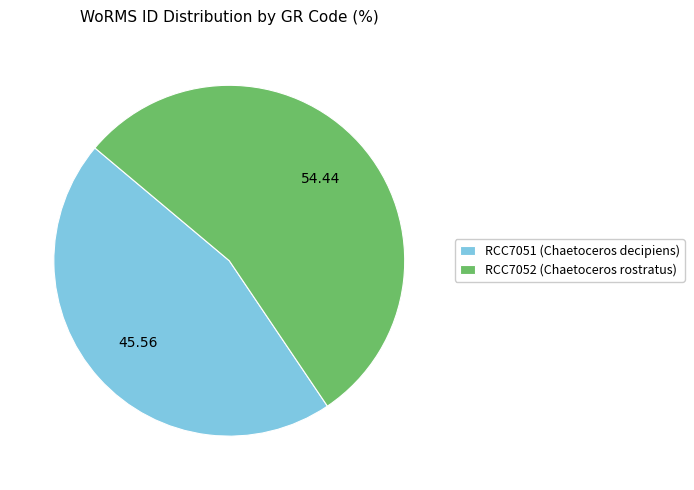

Approximately how many times larger is the value at RCC7052 (Chaetoceros rostratus) compared to RCC7051 (Chaetoceros decipiens)?

1.2